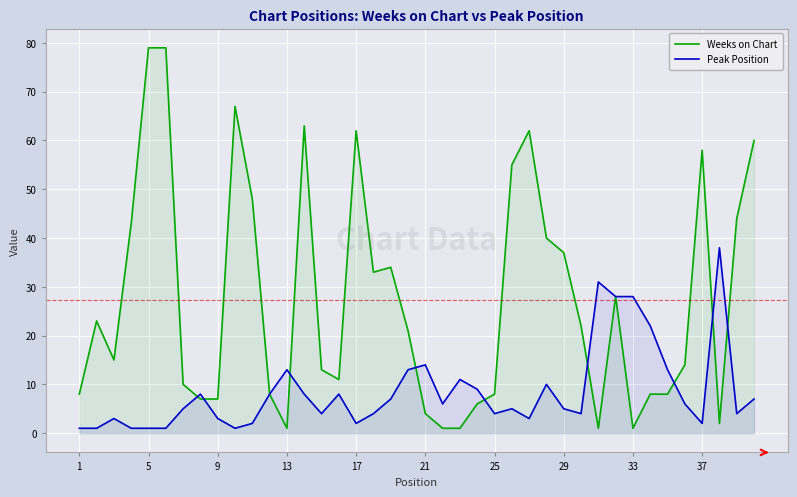

List the series in order of their peak value, lowest first.

Peak Position, Weeks on Chart